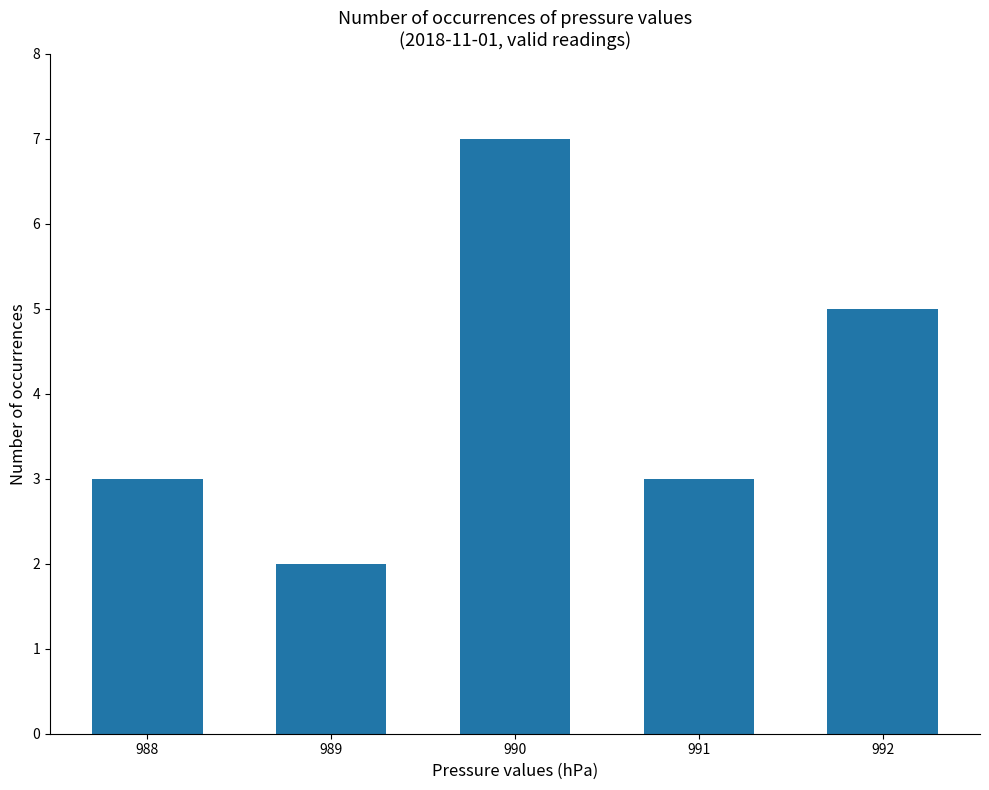

What is the approximate value at 991?

3